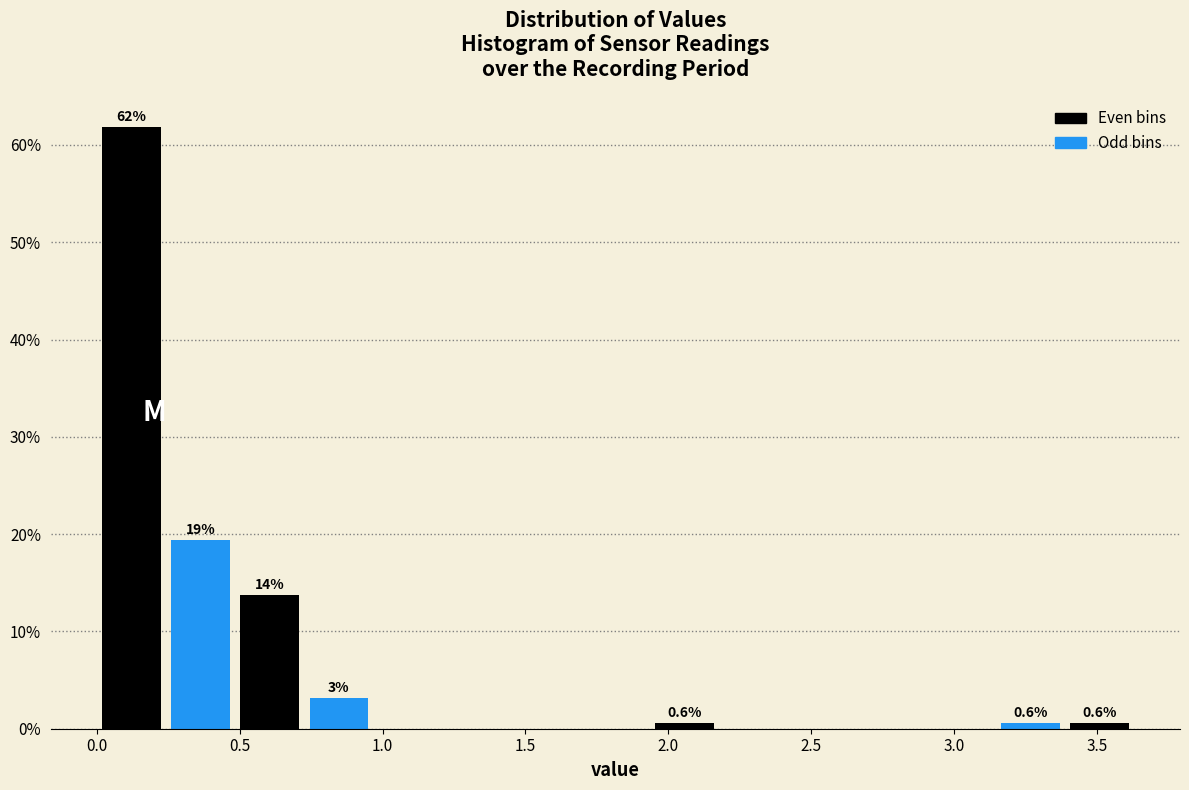

Over which range of the x-axis is the bar tallest?

0.00 to 0.25